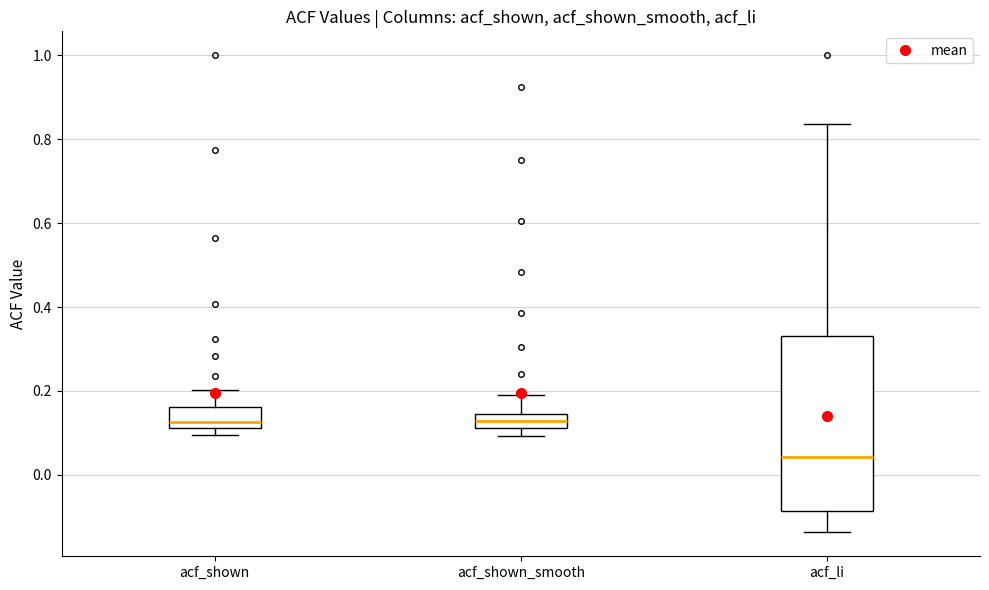

Reading left to right, transcribe this box plot: for each box, give where its median line is, the range the box spans, and where its two whiskers end, as read against the y-axis. The values are not printed on the chart, so give them approximately, as read against the axis.

acf_shown: median 0.12 (just above the box's lower edge), box 0.12 to 0.16, whiskers 0.10 to 0.20
acf_shown_smooth: median 0.12 (inside the box), box 0.12 to 0.14, whiskers 0.10 to 0.20
acf_li: median 0.04, box -0.08 to 0.34, whiskers -0.14 to 0.84